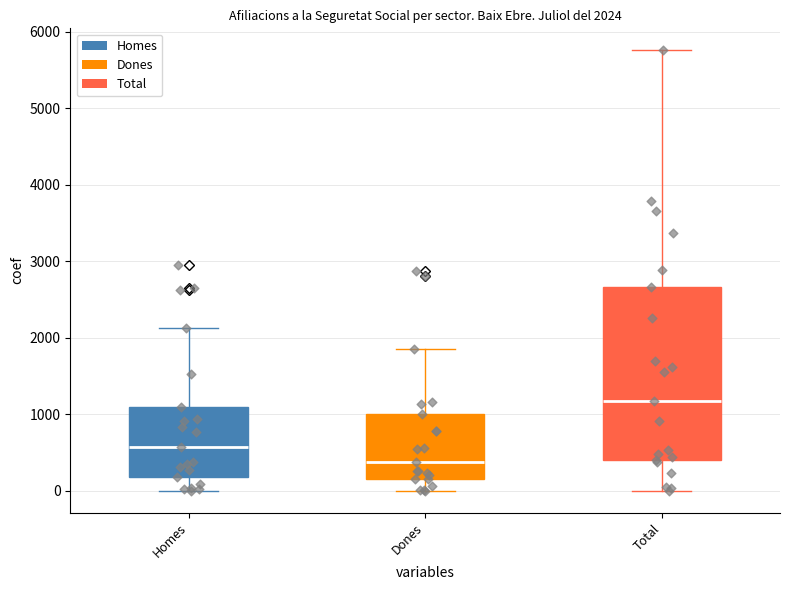

Comparing the boxes themselves (not the whiskers), which one is the tallest?

Total